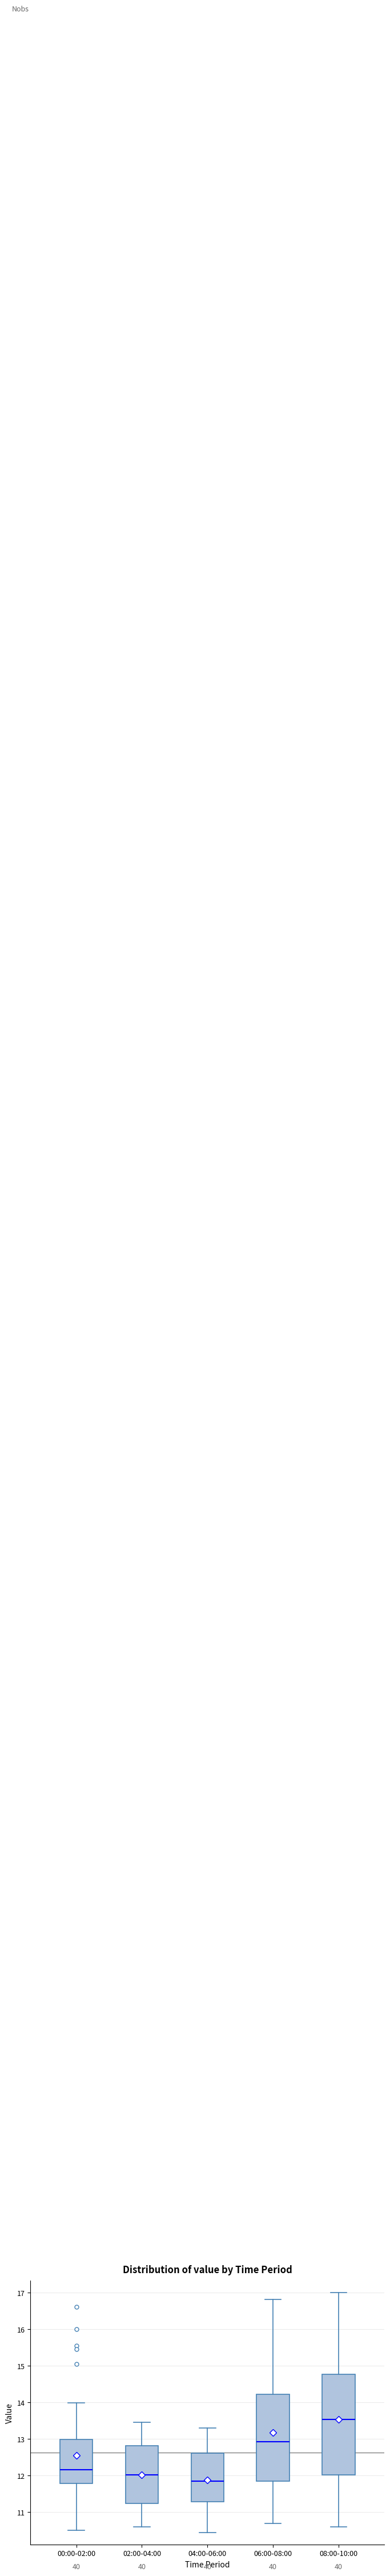

Comparing the boxes themselves (not the whiskers), which one is the tallest?

08:00-10:00